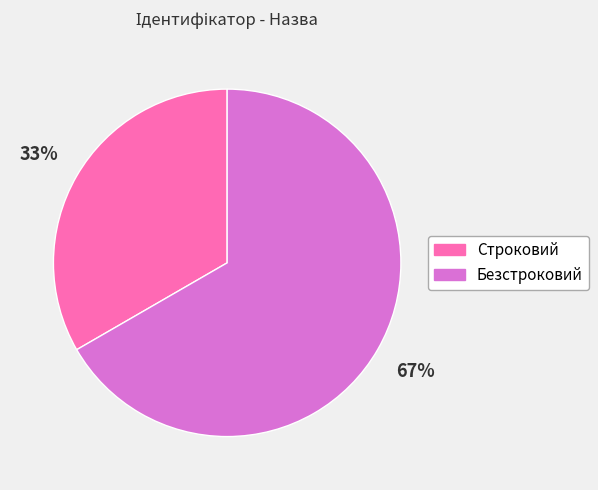

Which slice is the largest?

Безстроковий